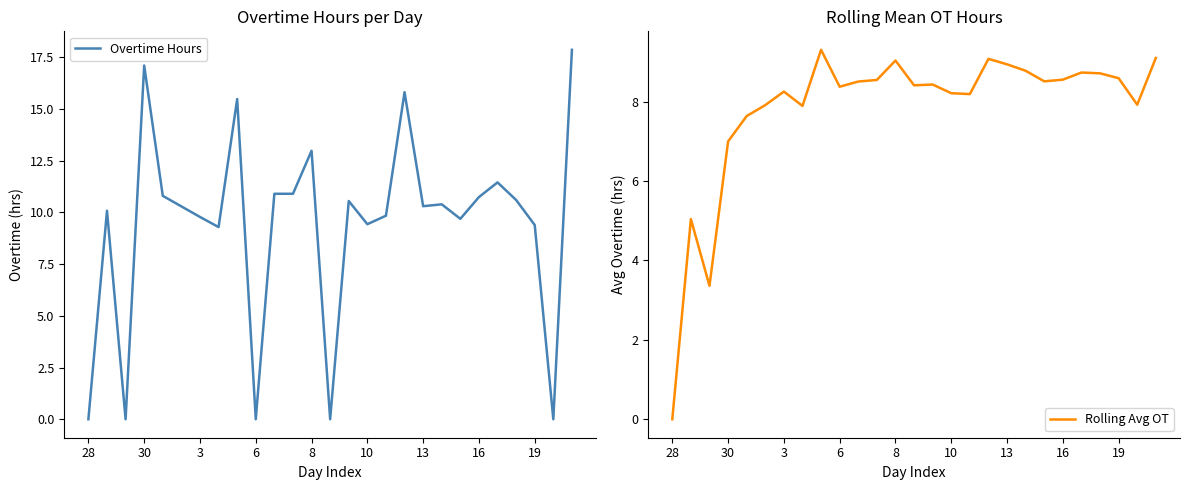

What is the difference between the maximum and second lowest values in the Overtime Hours series?

17.9